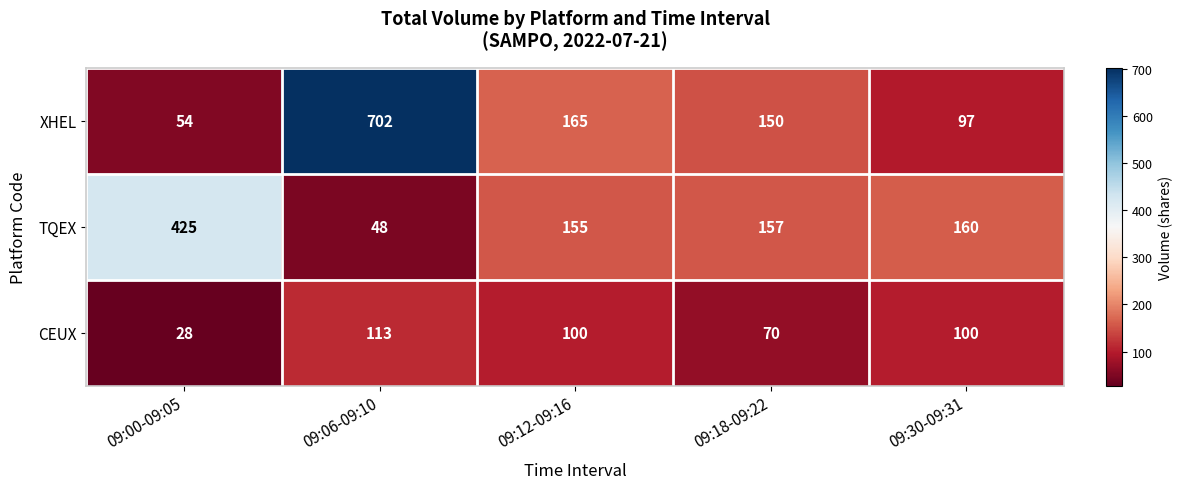

The value of TQEX at 09:06-09:10 is 23. True or false?

False